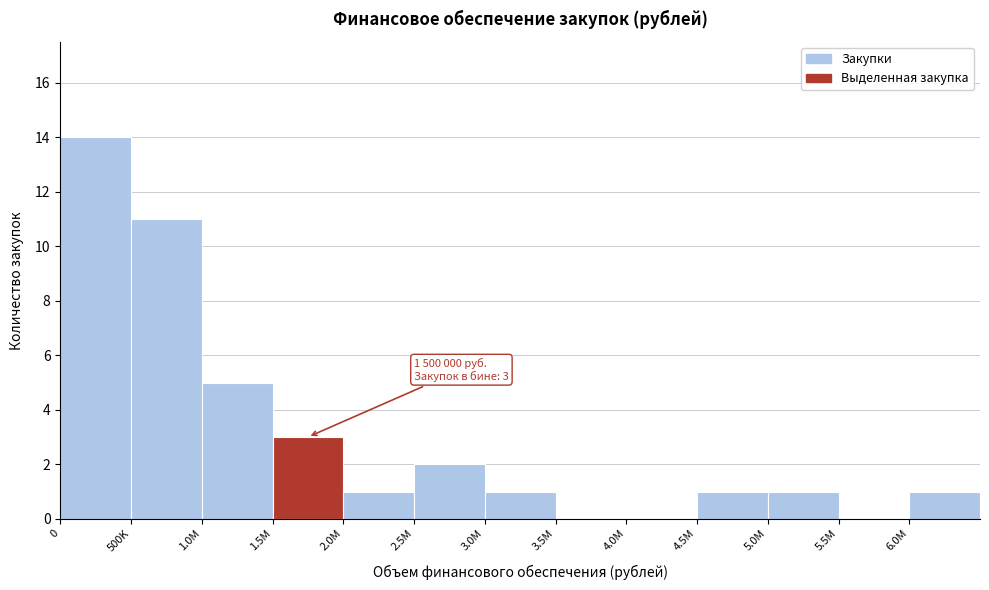

Reading left to right, what are all the values shown in this chart?

0=14	500K=11	1.0M=5	1.5M=3	2.0M=1	2.5M=2	3.0M=1	3.5M=0	4.0M=0	4.5M=1	5.0M=1	5.5M=0	6.0M=1